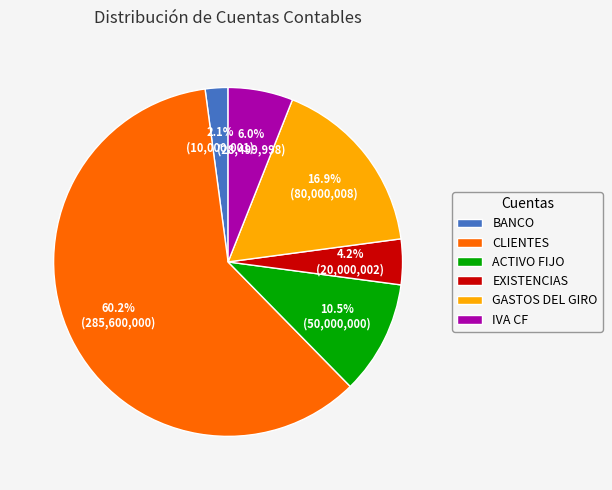

How many segments does this pie chart have?

6